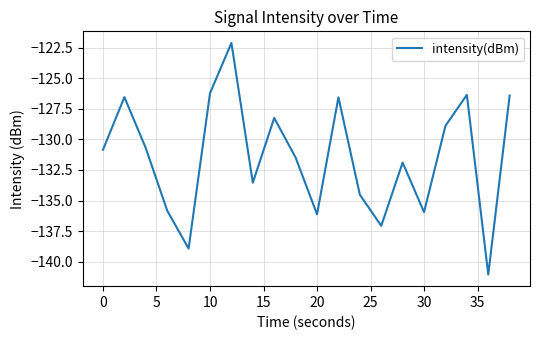

What is the minimum value shown in the chart?

-141.1